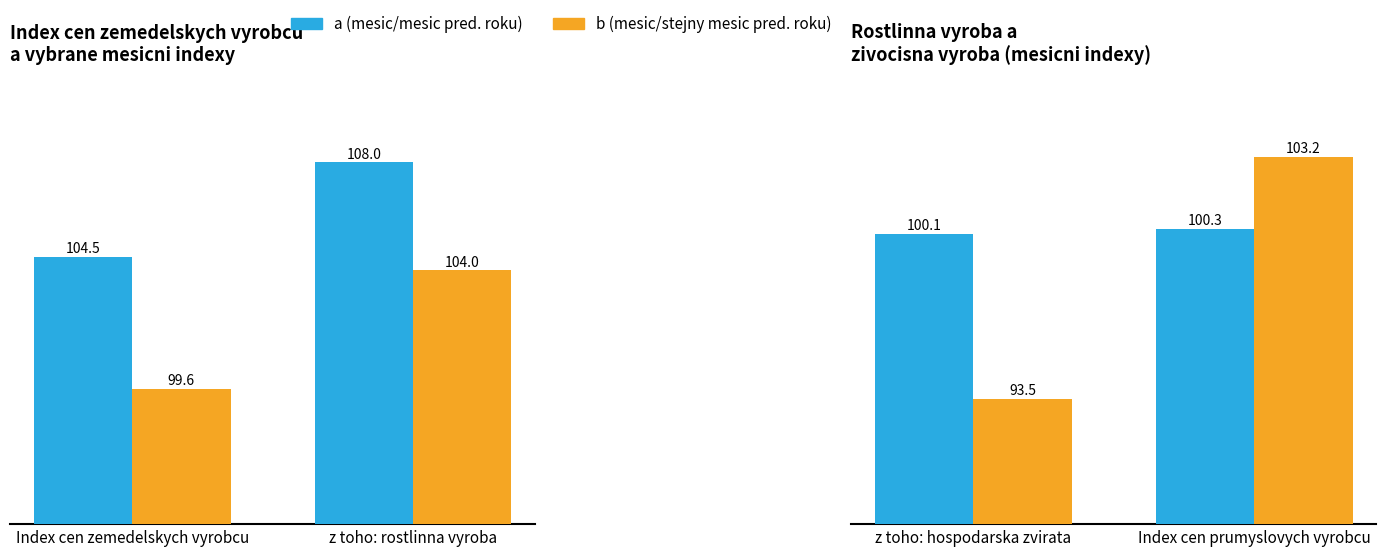

Between z toho: hospodarska zvirata and Index cen prumyslovych vyrobcu, which is larger?

Index cen prumyslovych vyrobcu